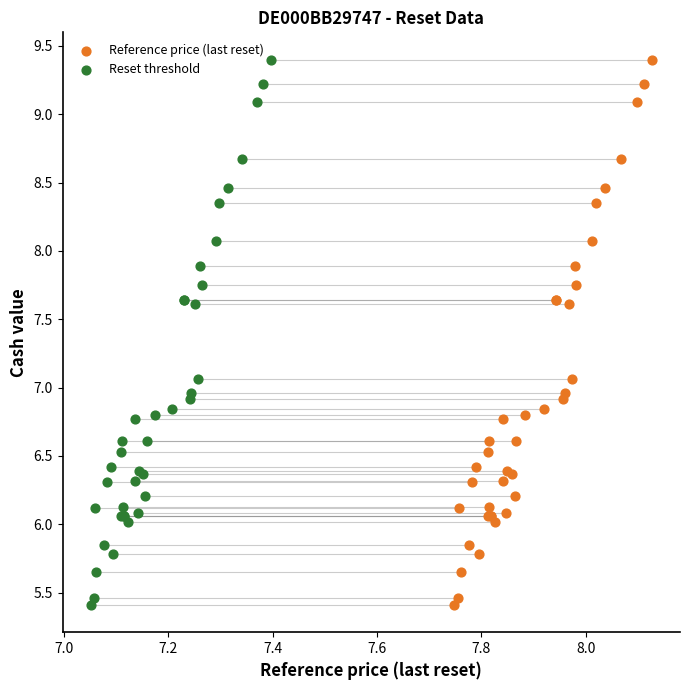

What are all the series names shown in the legend?

Reference price (last reset), Reset threshold